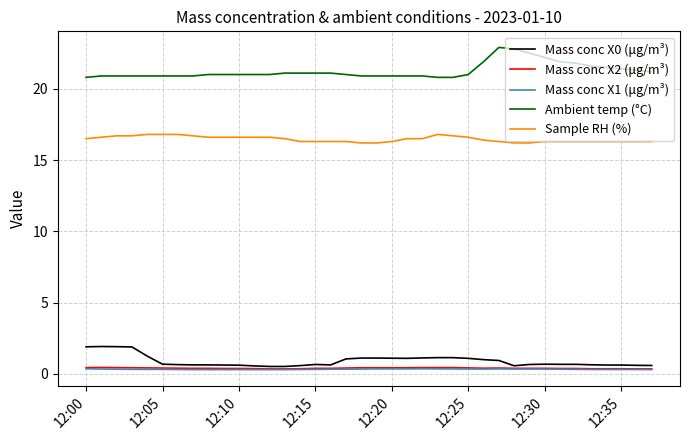

What is the highest value of the Ambient temp (°C) series?

22.9